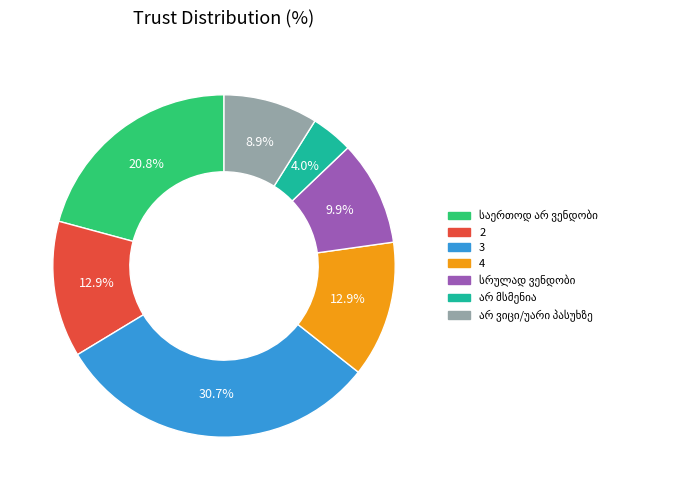

Does 2 account for over 50% of the chart?

No